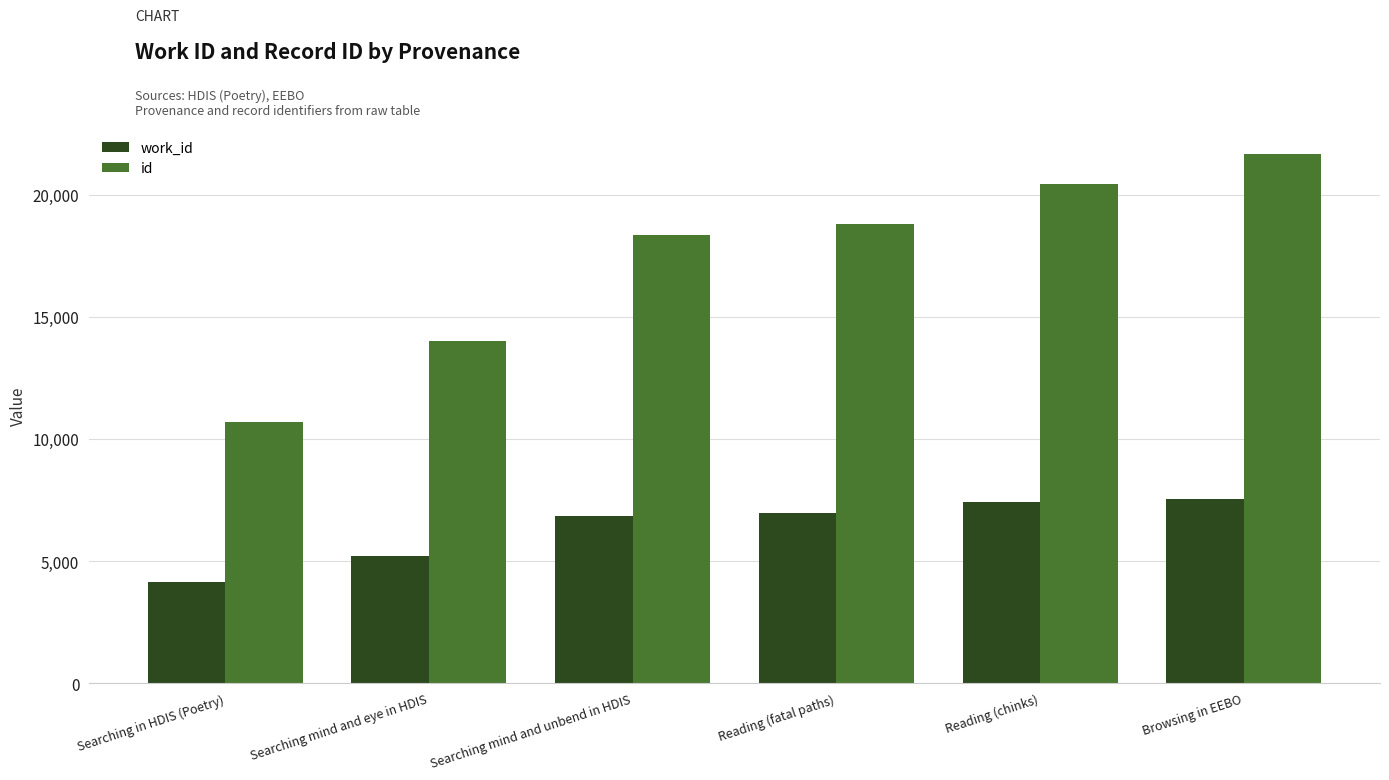

What is the difference between the id values at Searching mind and unbend in HDIS and Searching in HDIS (Poetry)?

7692